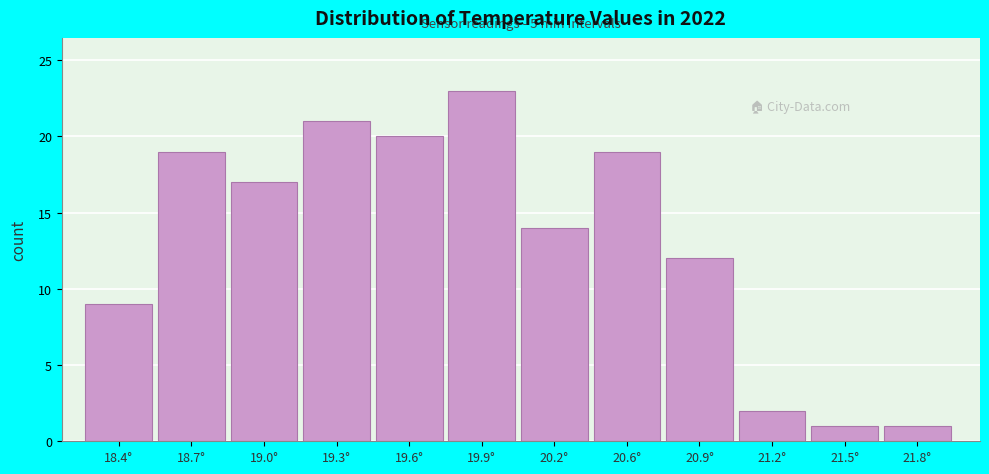

Reading left to right, list all the values displayed in this chart.

18.4°=9	18.7°=19	19.0°=17	19.3°=21	19.6°=20	19.9°=23	20.2°=14	20.6°=19	20.9°=12	21.2°=2	21.5°=1	21.8°=1